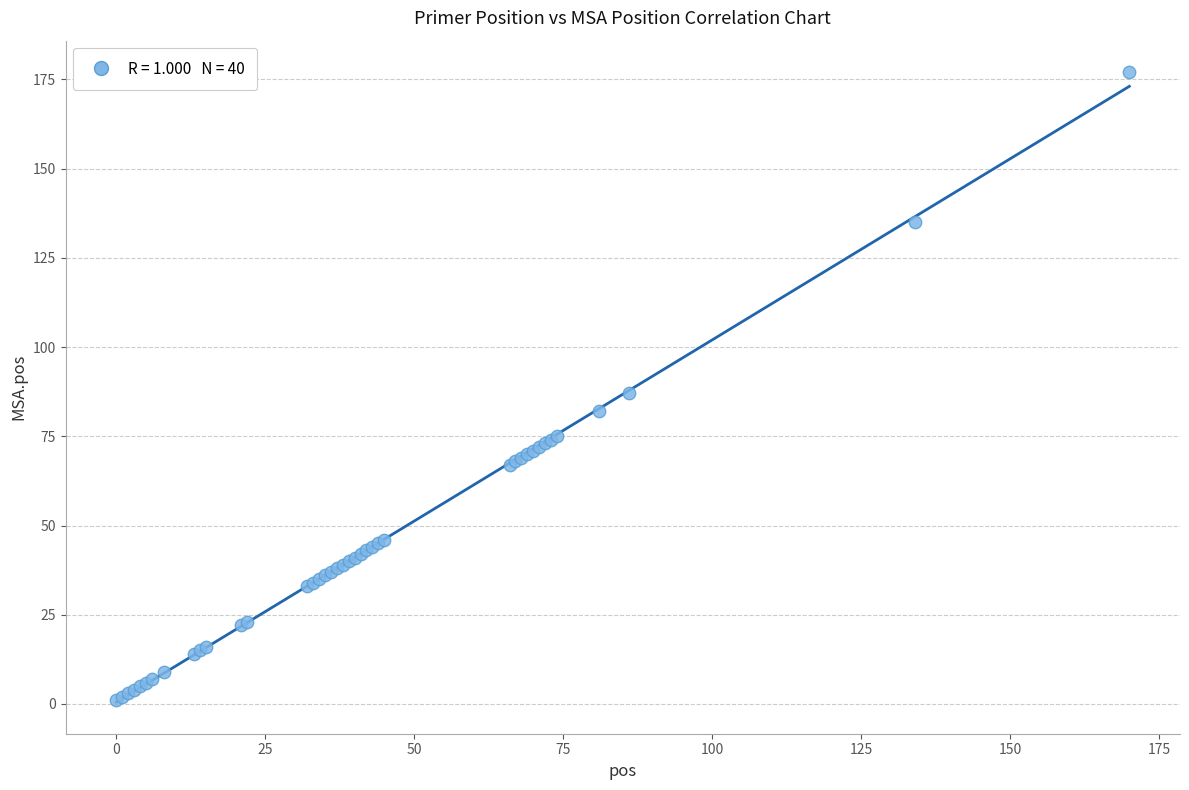

What Y value in the scatter plot is closest to 89?

87